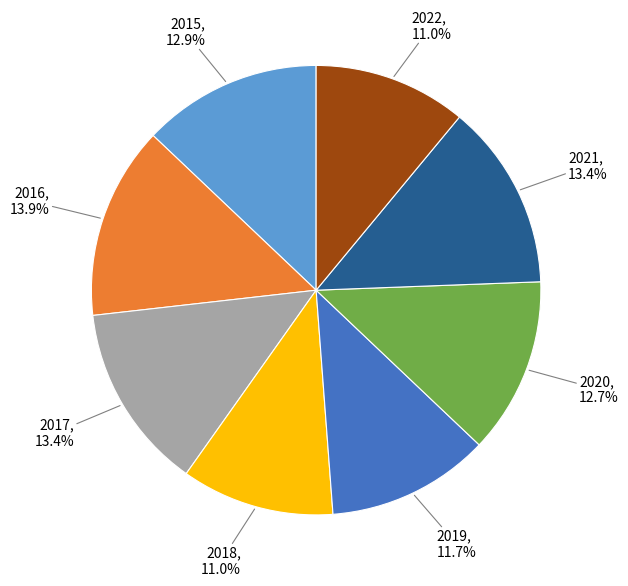

Does any single category account for the majority?

No